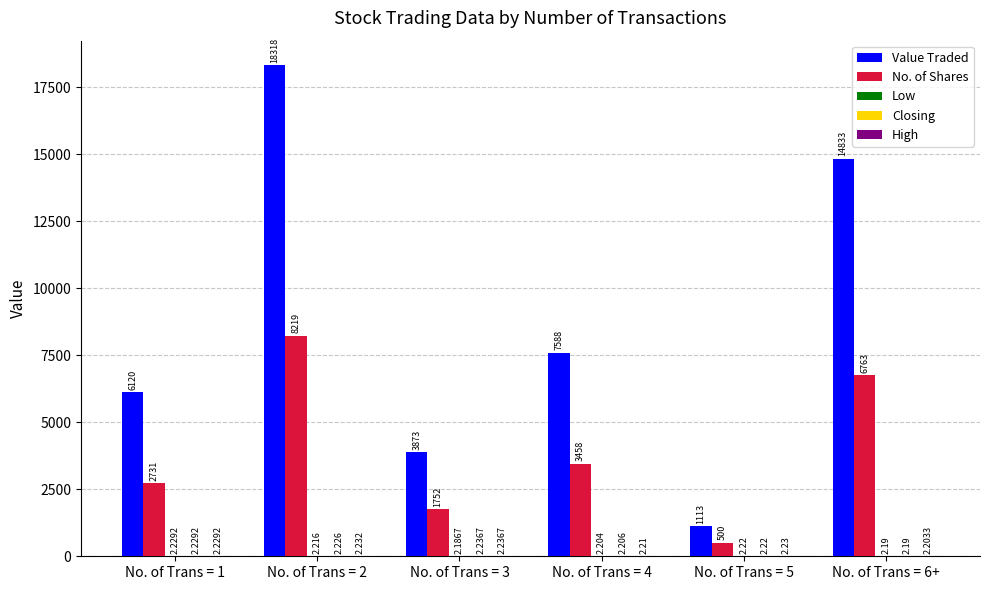

Between No. of Trans = 2 and No. of Trans = 3, which series saw the biggest shift?

Value Traded